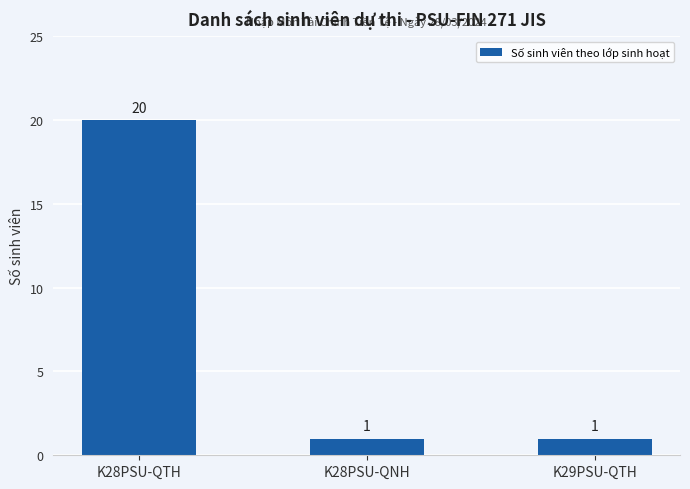

What is the greatest value displayed?

20